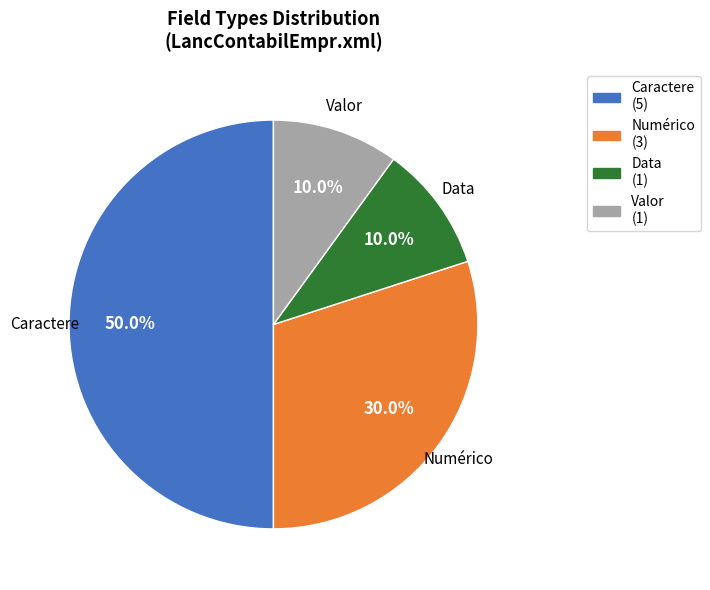

To the nearest percent, what percentage of the pie is Valor?

10%